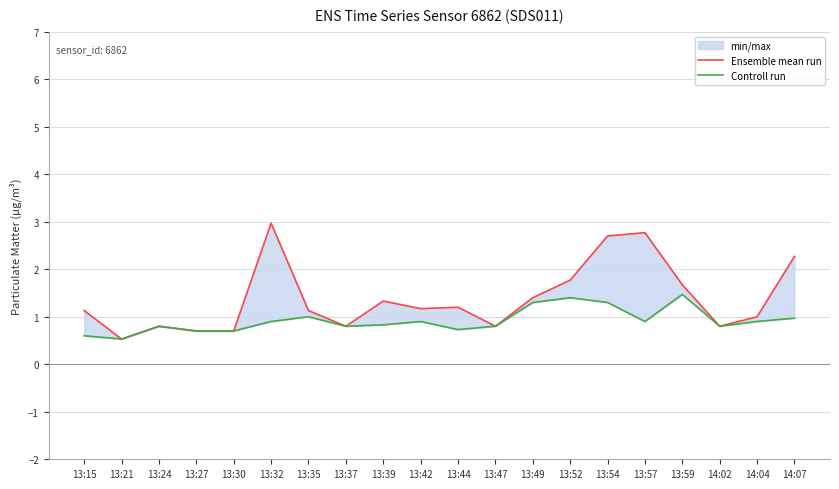

True or false: Ensemble mean run and Controll run cross at least once.

False